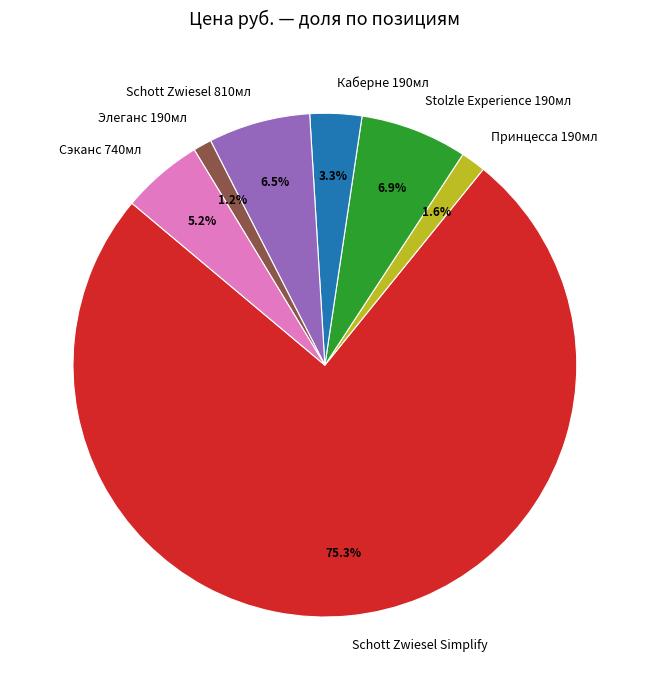

What is the ratio of the value at Каберне 190мл to the value at Принцесса 190мл?

2.1